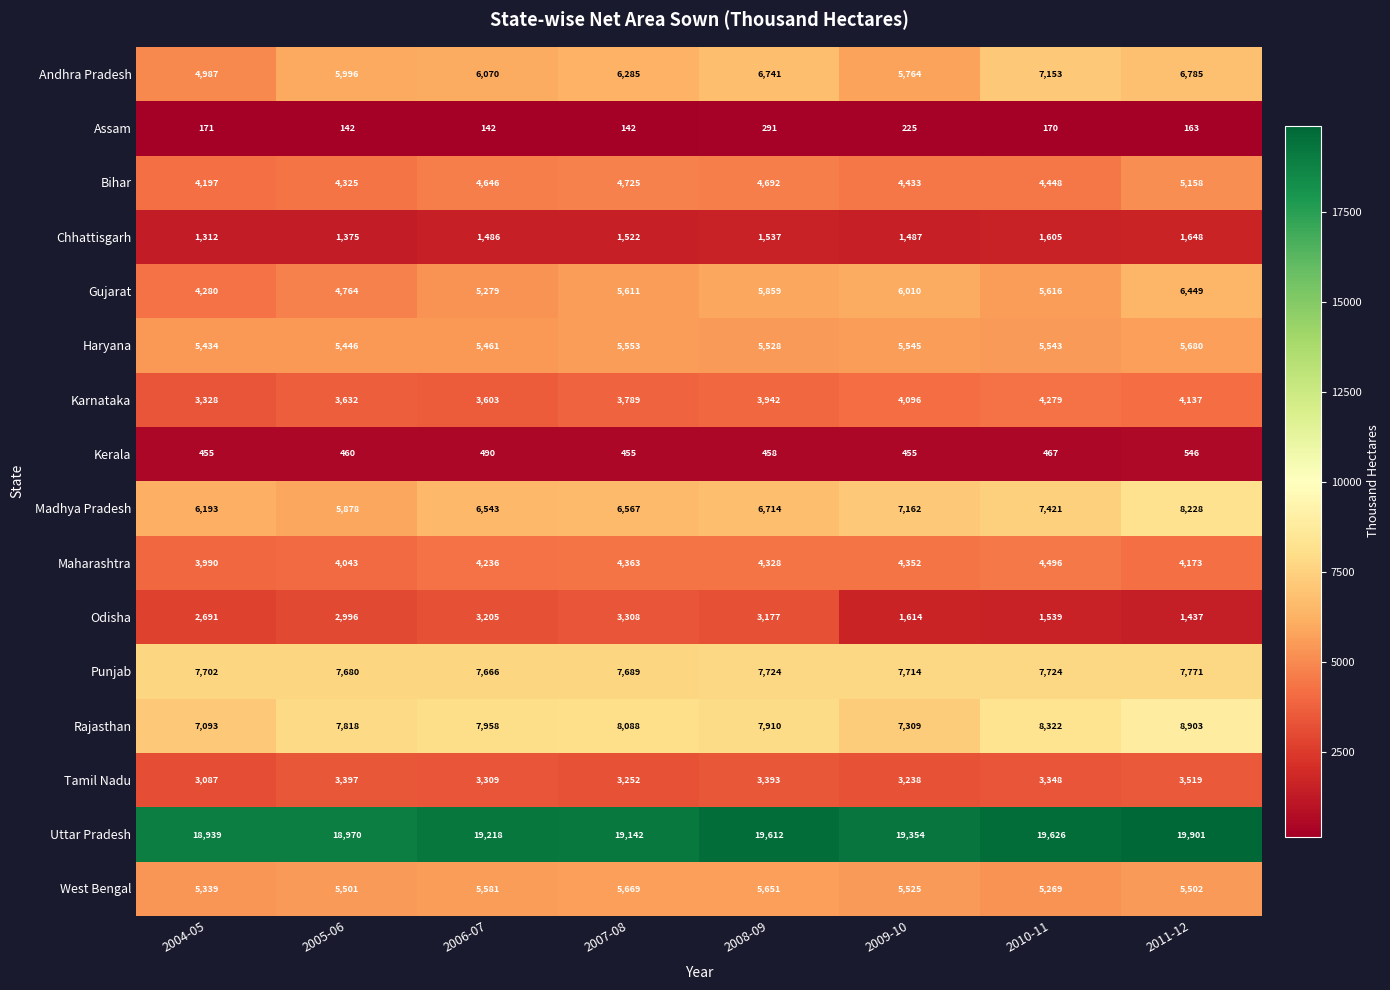

List the labels in order of Gujarat value, smallest first.

2004-05, 2005-06, 2006-07, 2007-08, 2010-11, 2008-09, 2009-10, 2011-12